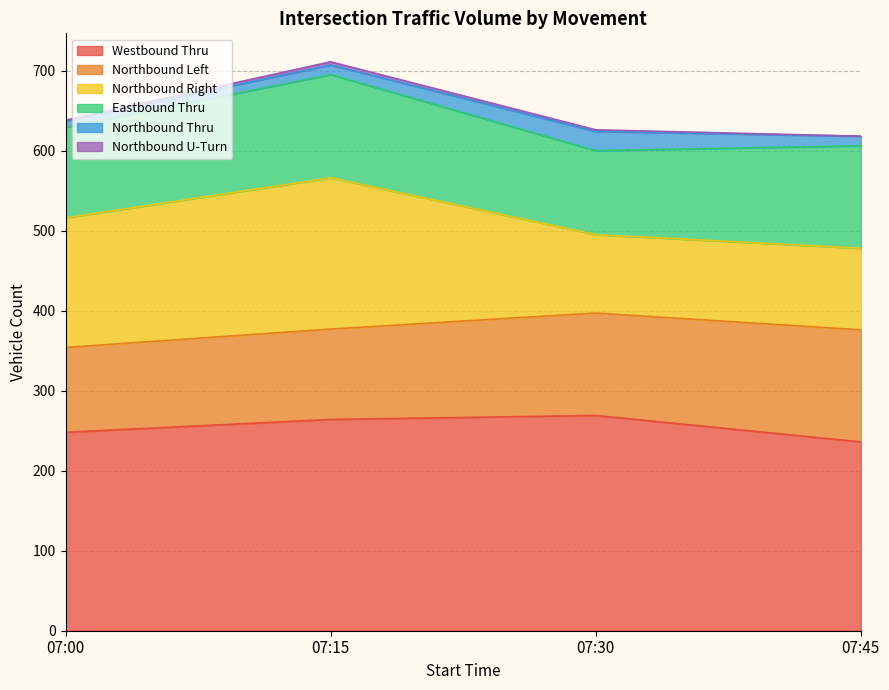

True or false: Northbound Right and Westbound Thru intersect in this chart.

False